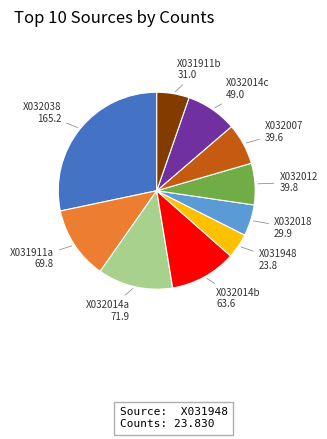

Is there any slice that represents more than half of the pie?

No